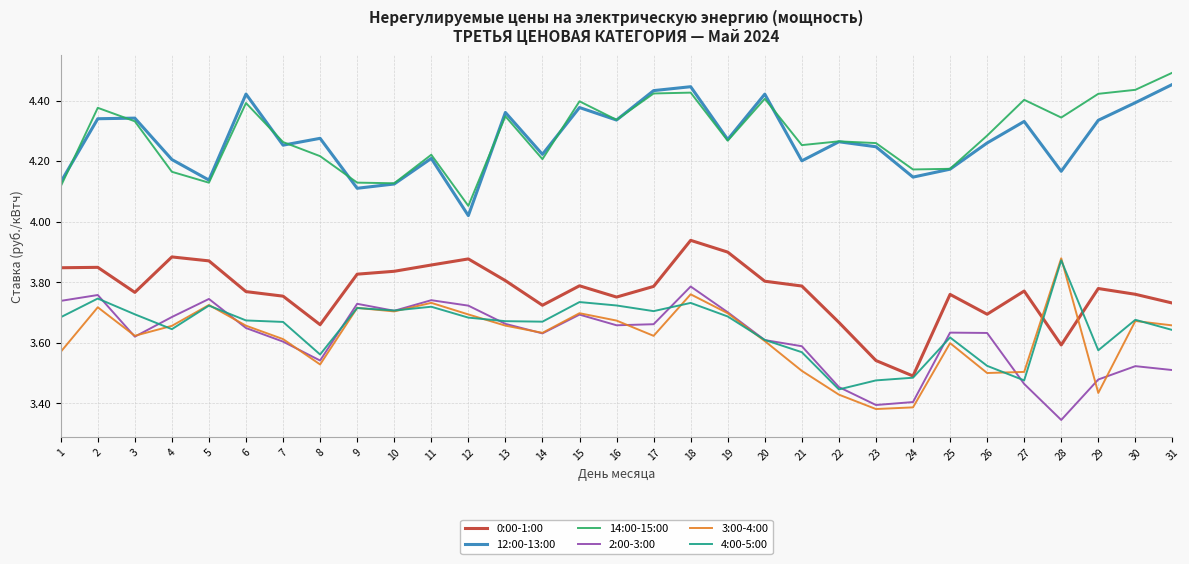

How many interior local peaks does the 14:00-15:00 series have?

9